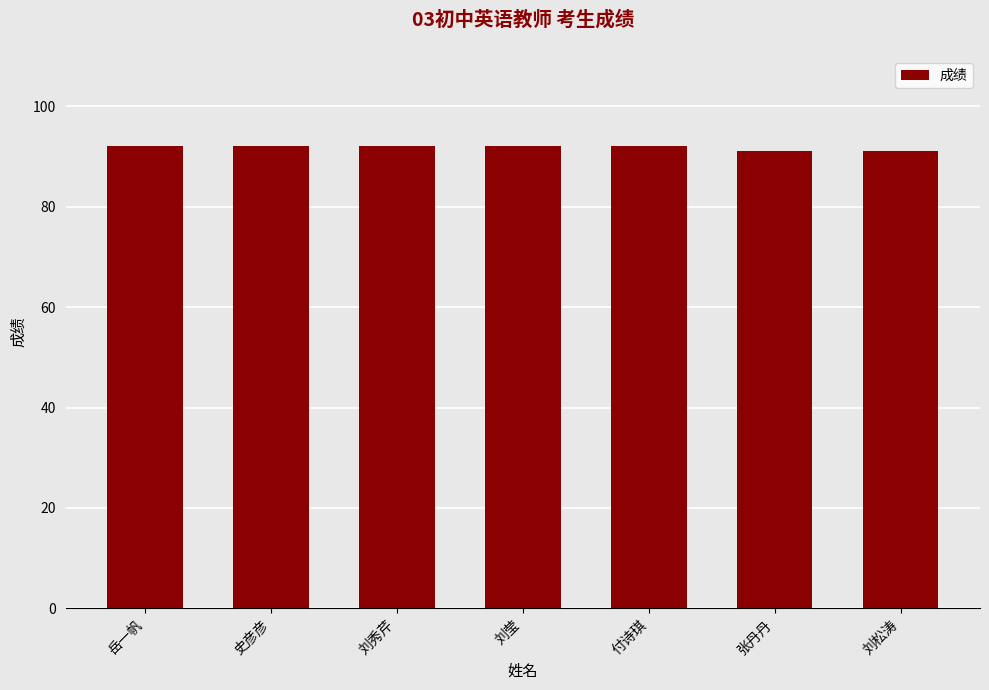

What is the minimum value shown in the chart?

91